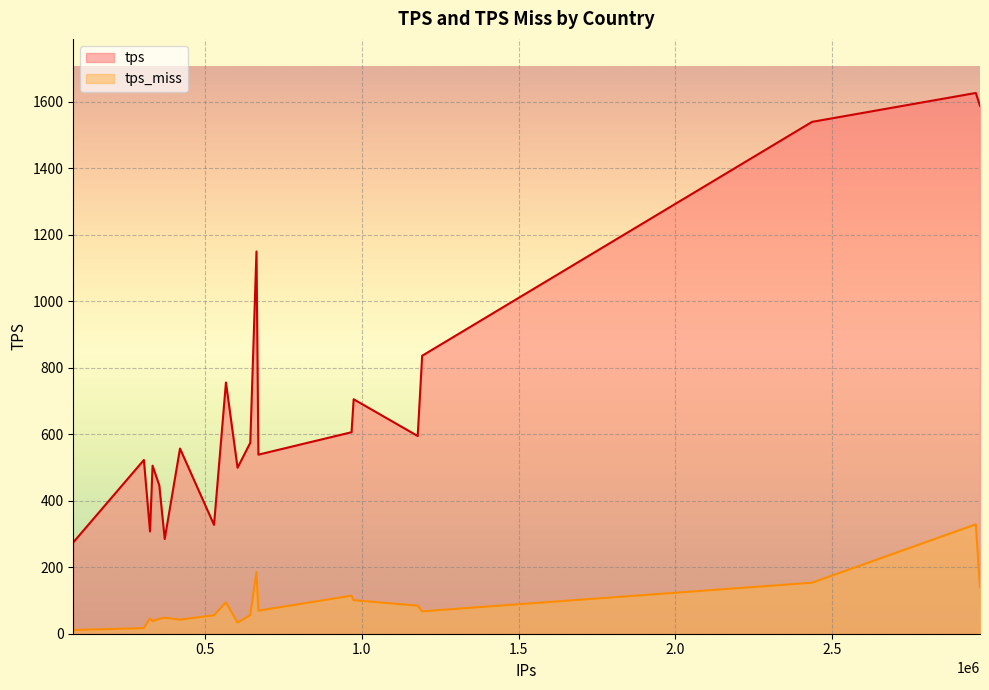

How many categories are shown in the chart?

20